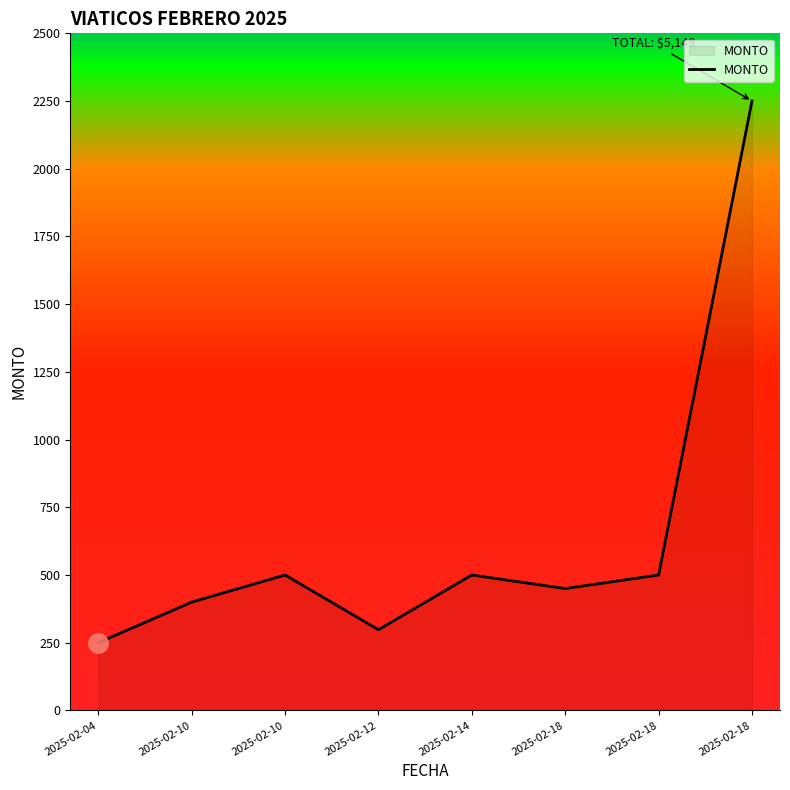

The value at 2025-02-18 is 143. True or false?

False